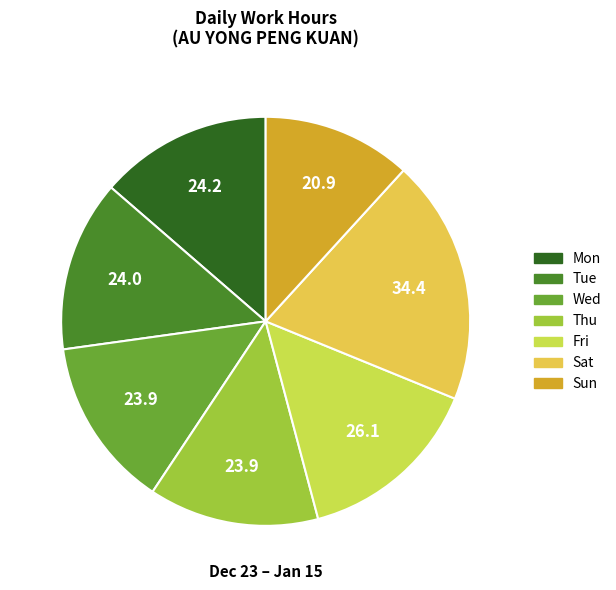

Is the sum of Mon and Wed greater than half?

No